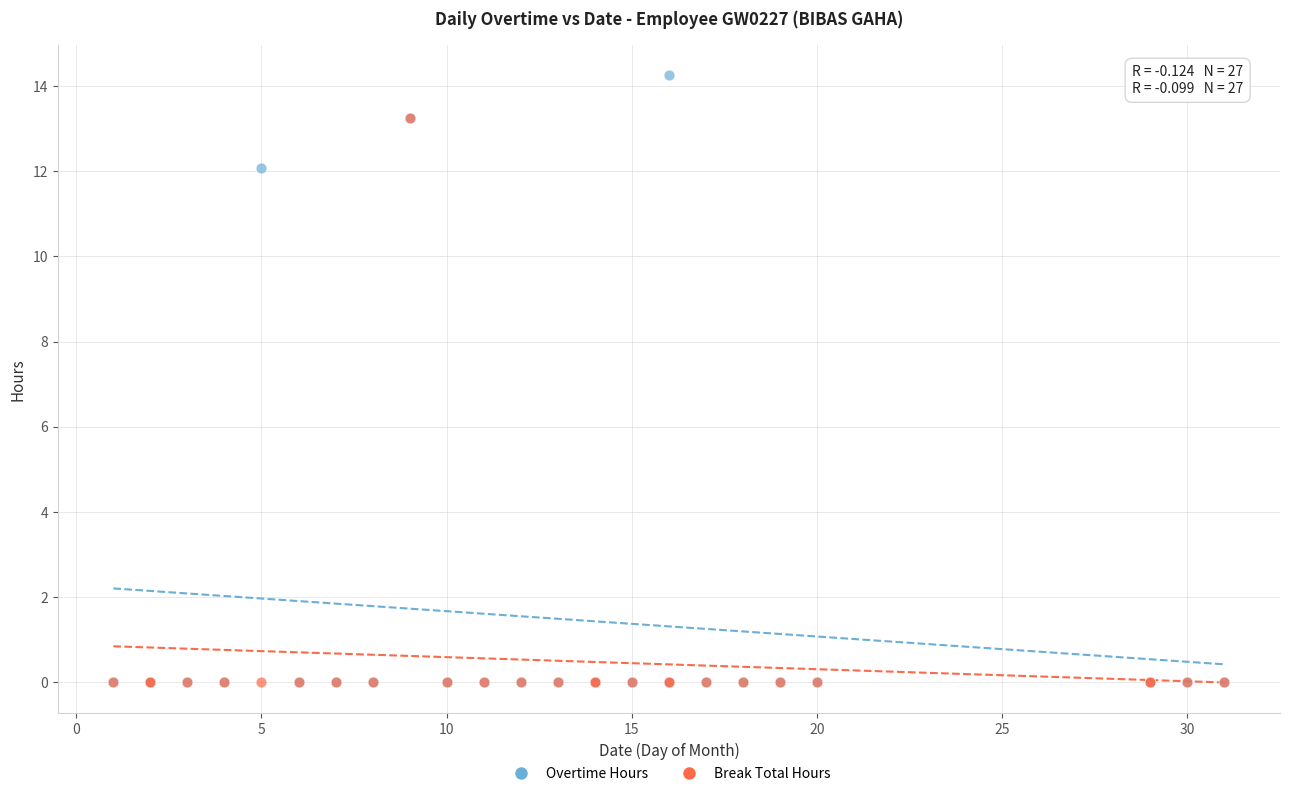

Which series reaches the maximum Y coordinate?

Overtime Hours